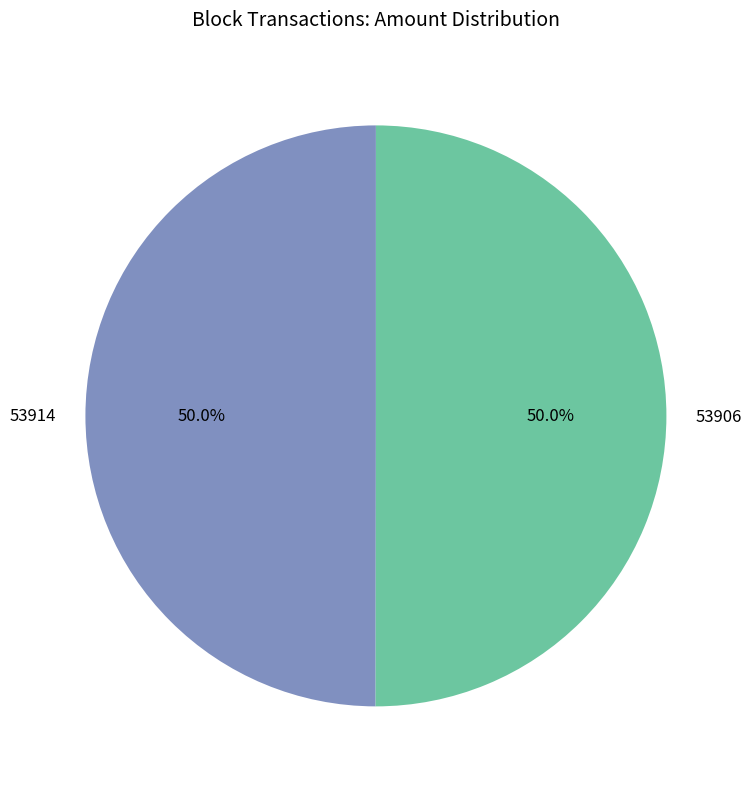

Count the number of slices in the pie.

2